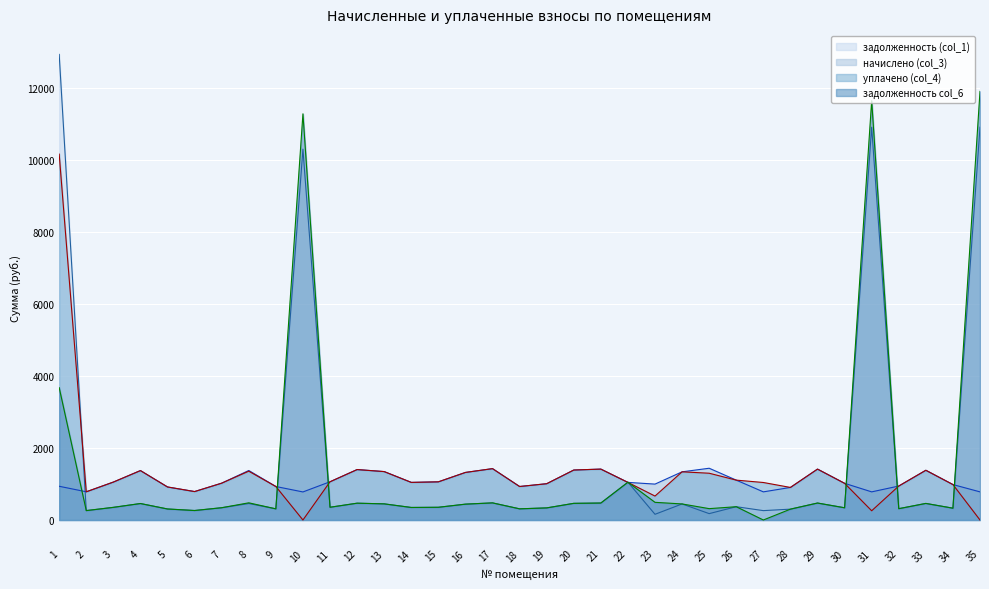

Is the value of уплачено (col_4) at 4 greater than the value of начислено (col_3) at 34?

Yes